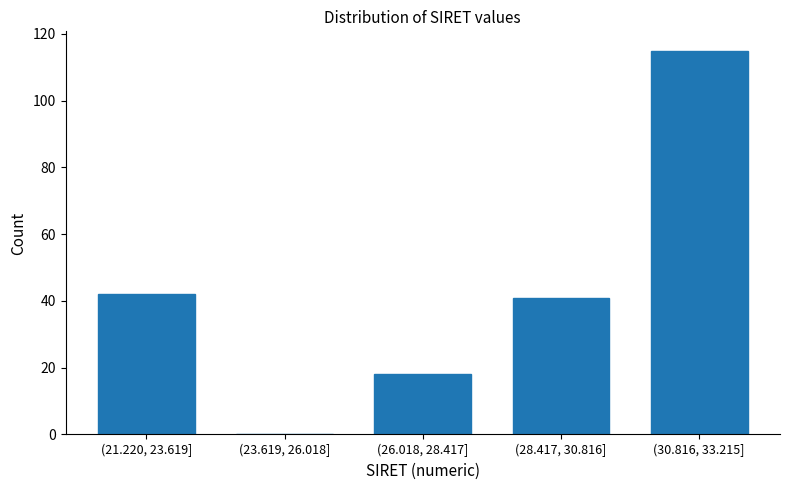

Reading left to right, list all the values displayed in this chart.

(21.220, 23.619]=42	(23.619, 26.018]=0	(26.018, 28.417]=18	(28.417, 30.816]=41	(30.816, 33.215]=115